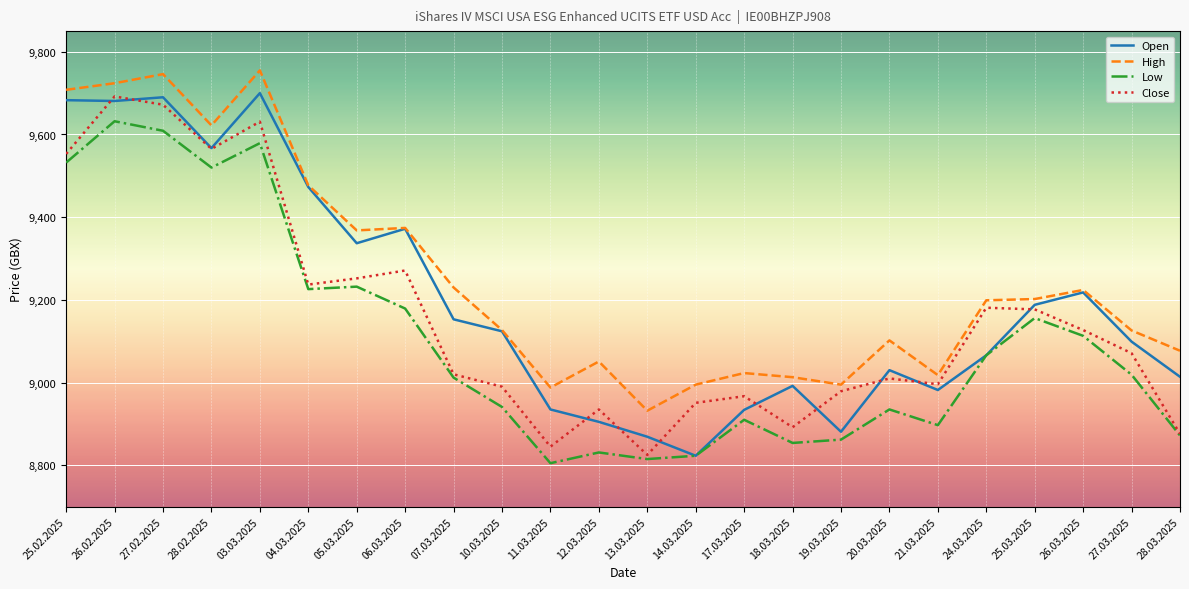

List the series in order of their overall mean, lowest first.

Low, Close, Open, High